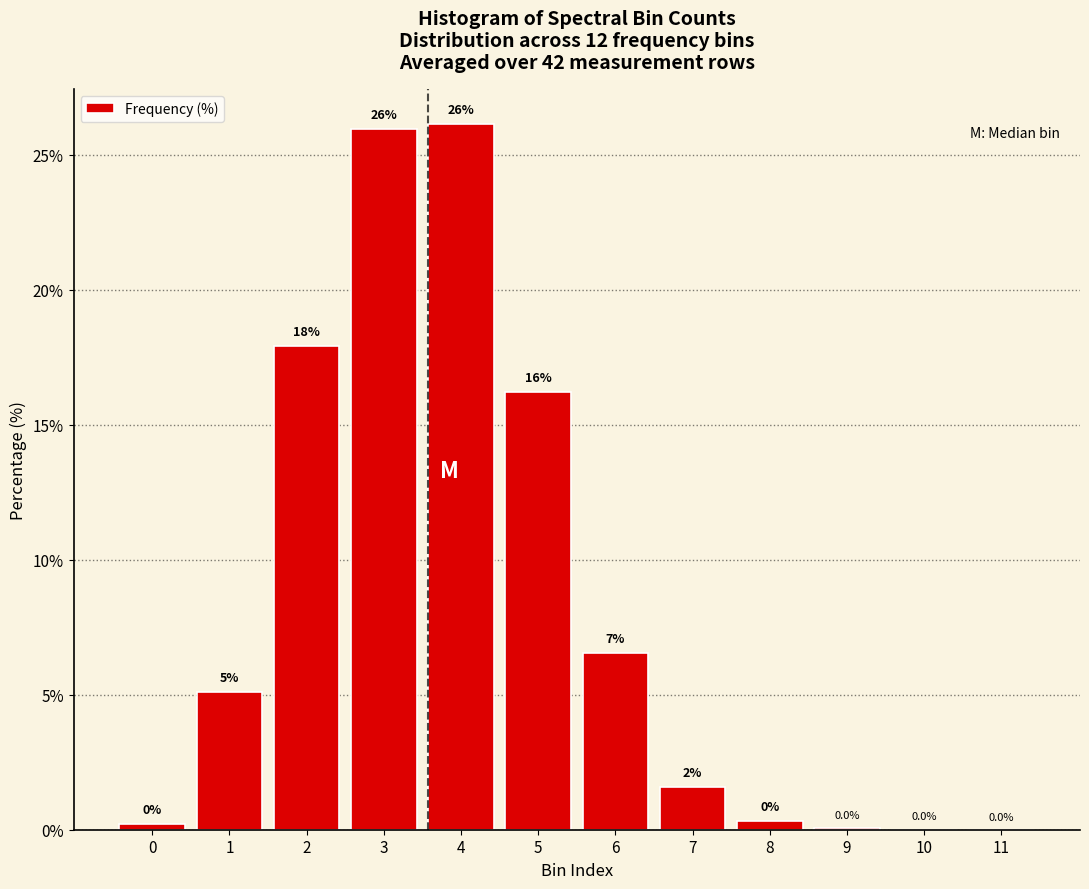

Where is the data nearest to the value 13?

5